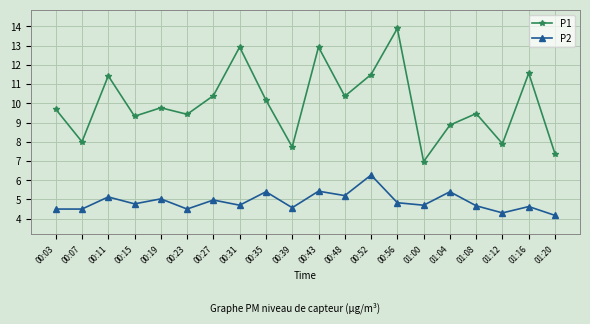

What is the difference between the highest and lowest values at 00:23?

4.9